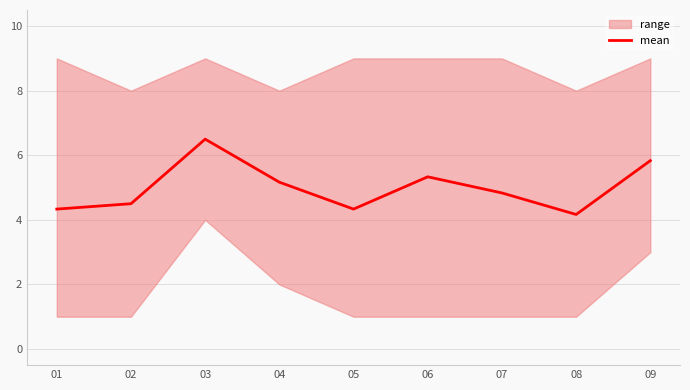

Where is the first local minimum?

05